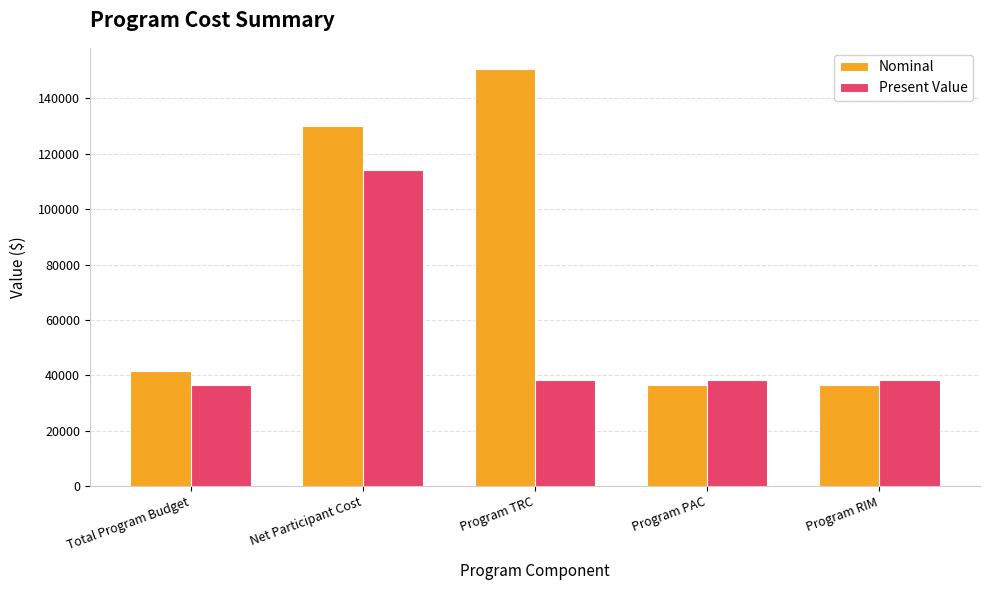

What is the difference between the highest and lowest values at Program TRC?

112466.3